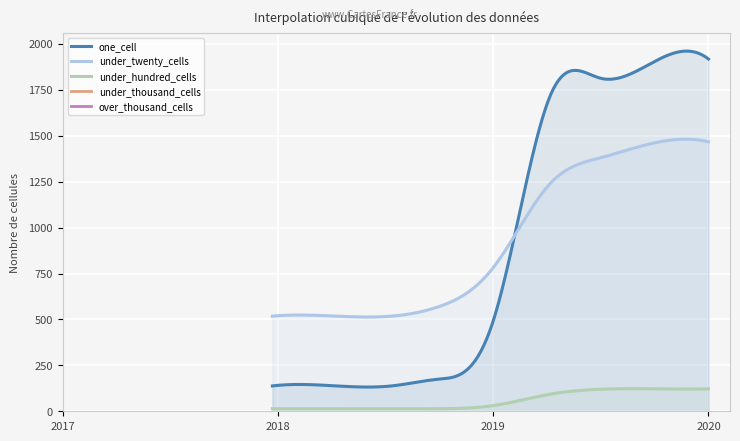

Reading left to right, transcribe all the data shown in this chart.

one_cell: 2017-12-22=138	2018-04-09=138	2018-07-11=138	2018-09-28=174	2019-01-01=492	2019-04-06=1715	2019-07-01=1813	2019-10-09=1918	2020-01-01=1918
under_twenty_cells: 2017-12-22=518	2018-04-09=518	2018-07-11=518	2018-09-28=567	2019-01-01=782	2019-04-06=1239	2019-07-01=1381	2019-10-09=1467	2020-01-01=1467
under_hundred_cells: 2017-12-22=14	2018-04-09=14	2018-07-11=14	2018-09-28=14	2019-01-01=31	2019-04-06=93	2019-07-01=120	2019-10-09=122	2020-01-01=122
under_thousand_cells: 2017-12-22=0	2018-04-09=0	2018-07-11=0	2018-09-28=0	2019-01-01=0	2019-04-06=0	2019-07-01=0	2019-10-09=0	2020-01-01=0
over_thousand_cells: 2017-12-22=0	2018-04-09=0	2018-07-11=0	2018-09-28=0	2019-01-01=0	2019-04-06=0	2019-07-01=0	2019-10-09=0	2020-01-01=0